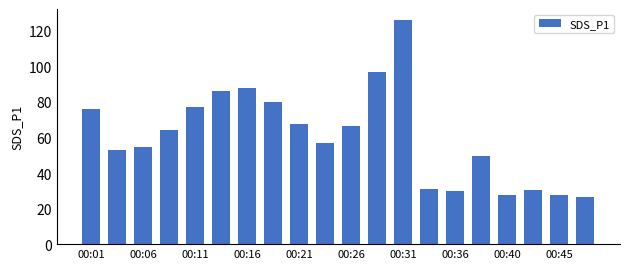

What is the value of the 1st bar from the left?

75.8